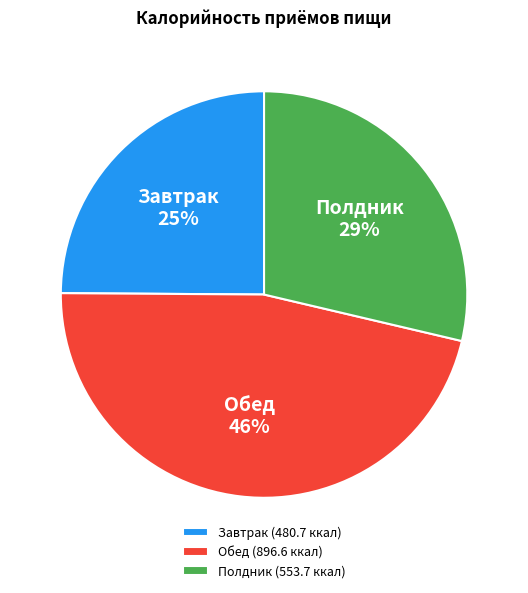

Is there any slice that represents more than half of the pie?

No